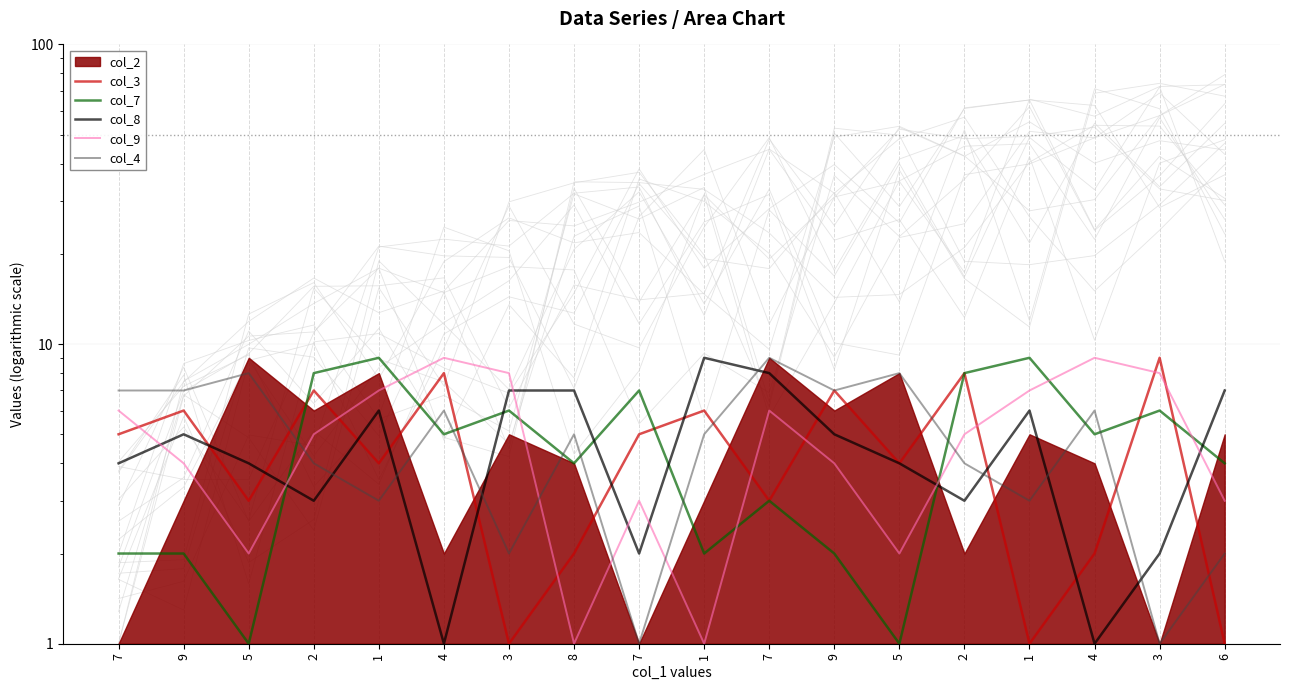

Reading left to right, list all the values displayed in this chart.

col_3: 7=5	9=6	5=3	2=7	1=4	4=8	3=1	8=2	7=5	1=6	7=3	9=7	5=4	2=8	1=1	4=2	3=9	6=1
col_7: 7=2	9=2	5=1	2=8	1=9	4=5	3=6	8=4	7=7	1=2	7=3	9=2	5=1	2=8	1=9	4=5	3=6	6=4
col_8: 7=4	9=5	5=4	2=3	1=6	4=1	3=7	8=7	7=2	1=9	7=8	9=5	5=4	2=3	1=6	4=1	3=2	6=7
col_9: 7=6	9=4	5=2	2=5	1=7	4=9	3=8	8=1	7=3	1=1	7=6	9=4	5=2	2=5	1=7	4=9	3=8	6=3
col_4: 7=7	9=7	5=8	2=4	1=3	4=6	3=2	8=5	7=1	1=5	7=9	9=7	5=8	2=4	1=3	4=6	3=1	6=2